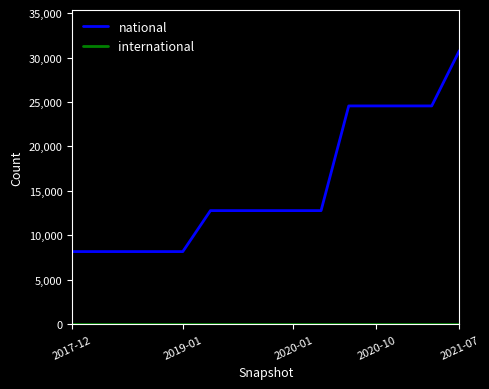

Which series has the largest total across all categories?

national